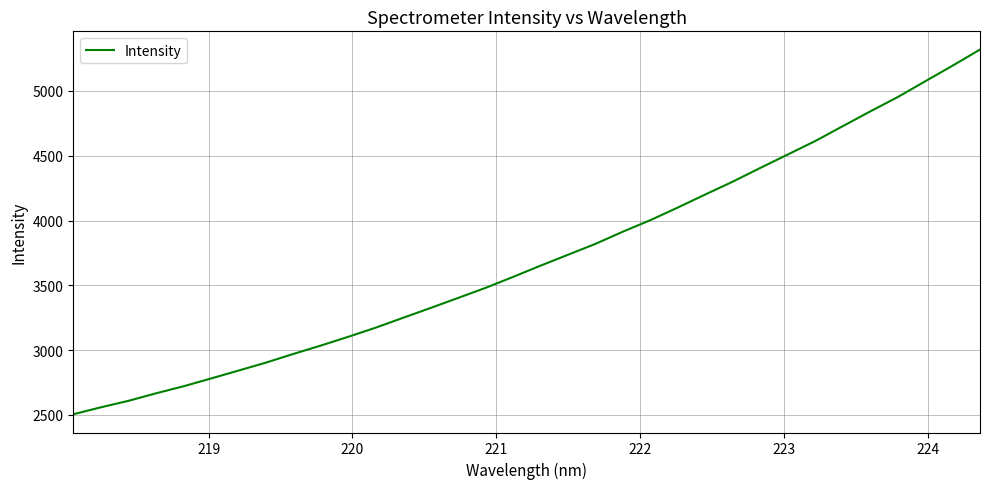

What is the average value?

3714.0